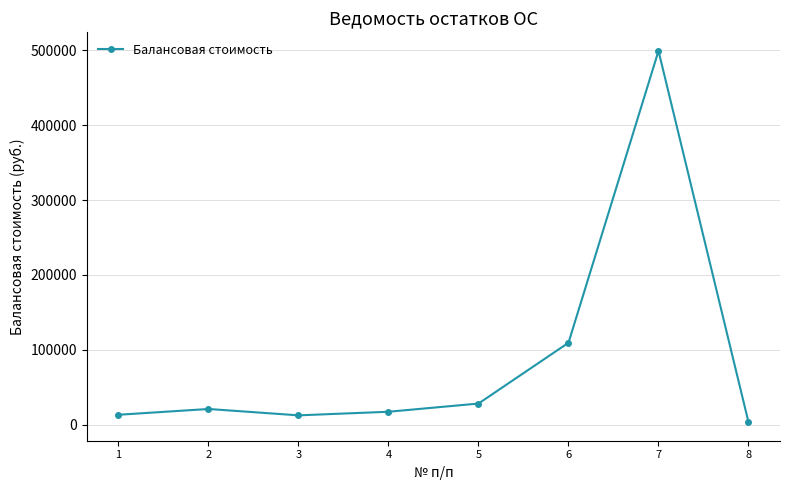

What is the ratio of the value at 2 to the value at 4?

1.2